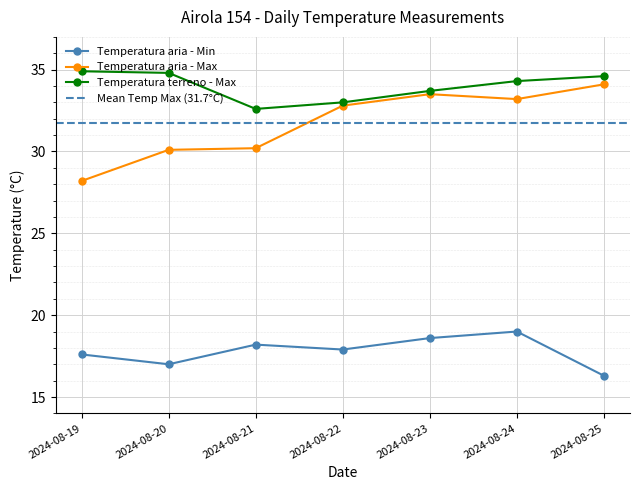

True or false: Temperatura aria - Min has a value of 19.0 at 2024-08-24.

True